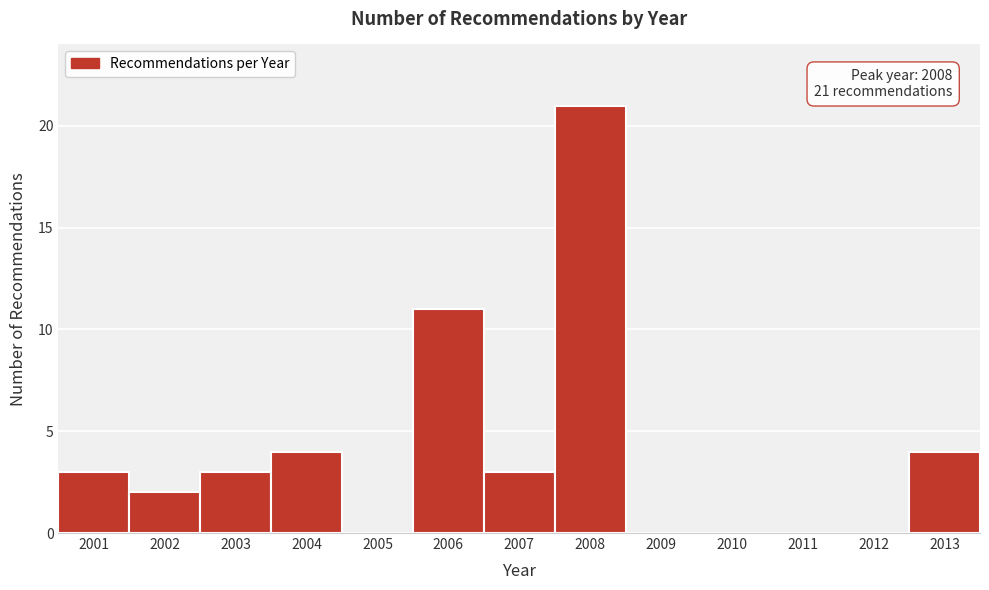

Reading left to right, transcribe all the data shown in this chart.

2001=3	2002=2	2003=3	2004=4	2005=0	2006=11	2007=3	2008=21	2009=0	2010=0	2011=0	2012=0	2013=4